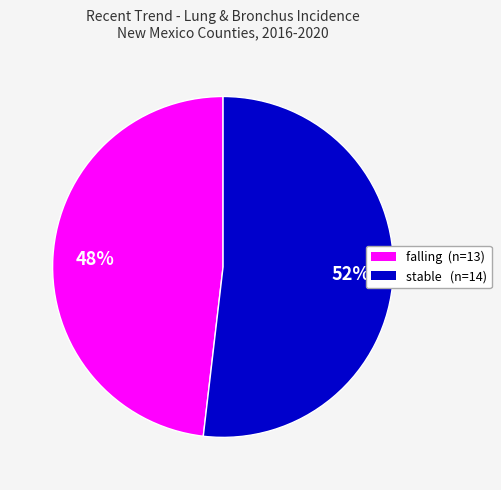

What percentage is the falling slice, to the nearest percent?

48%